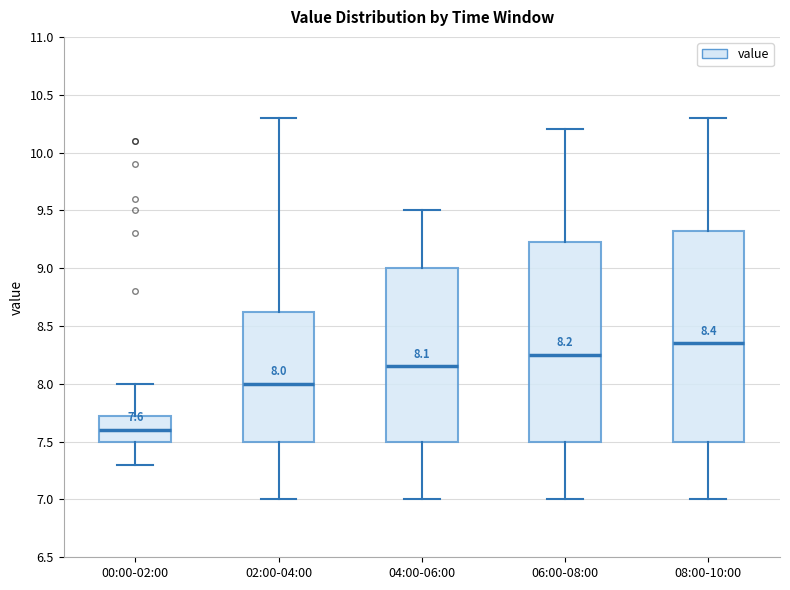

Which box's median line is the highest?

08:00-10:00